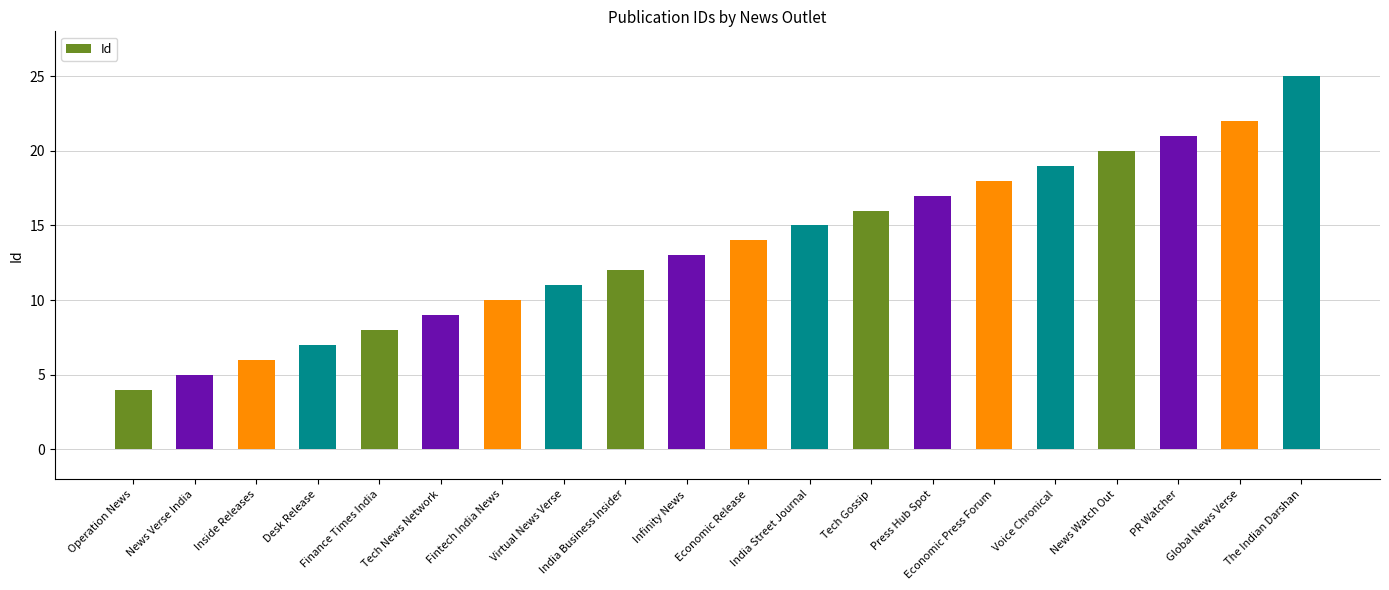

What is the smallest value displayed?

4